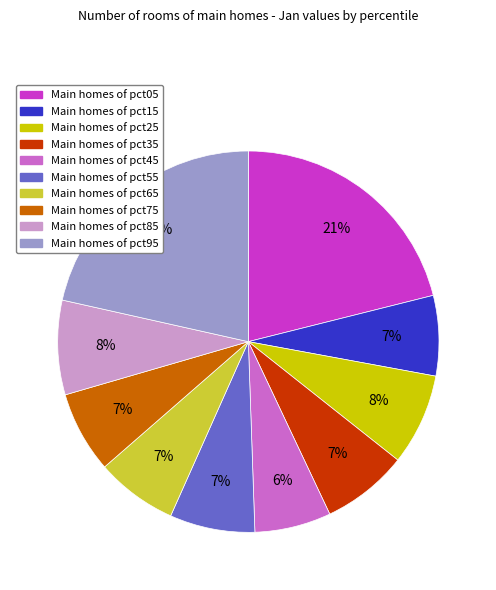

To the nearest percent, what is the average slice percentage?

10%